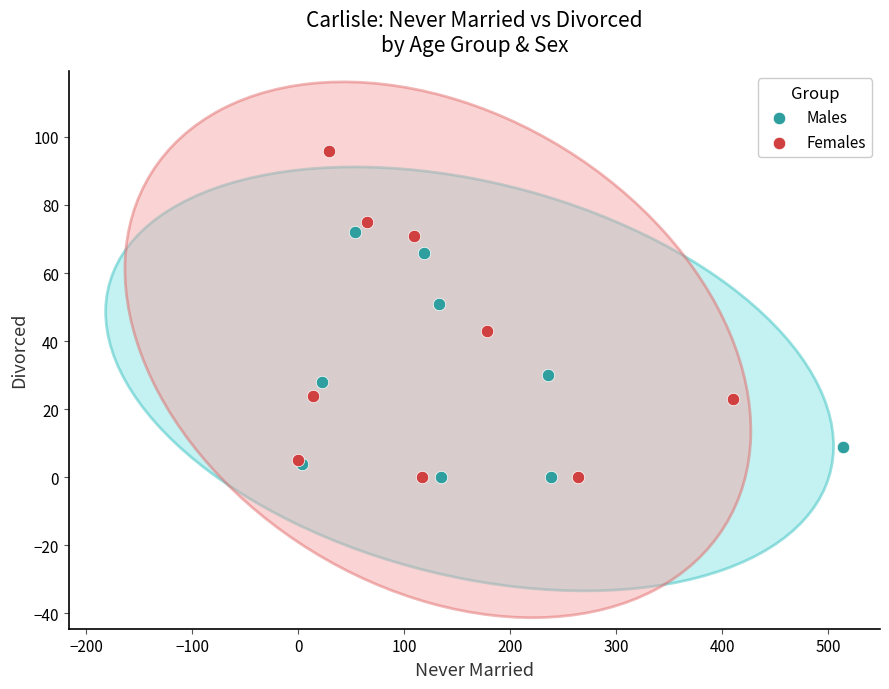

Which series has the largest Y range (max minus min)?

Females